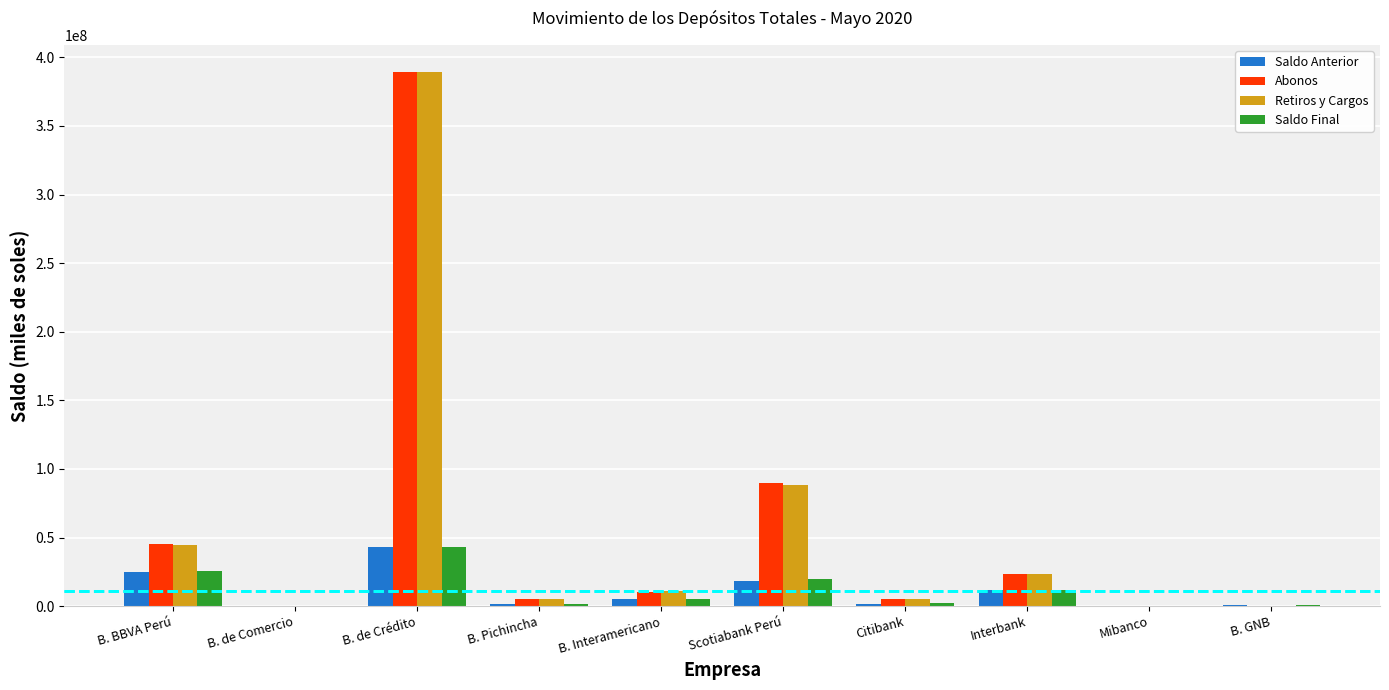

What is the sum of all Saldo Final values?

110666141.4